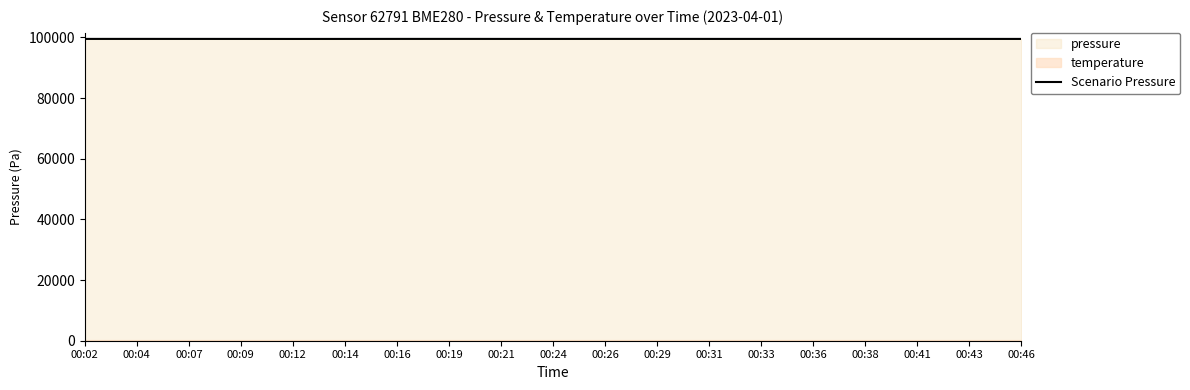

Which label corresponds to the smallest value in the chart?

00:12